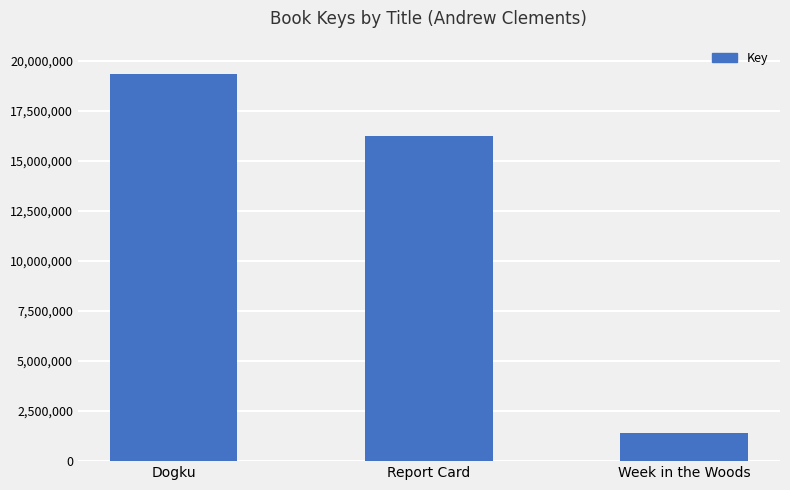

Where is the data nearest to the value 10384452?

Report Card